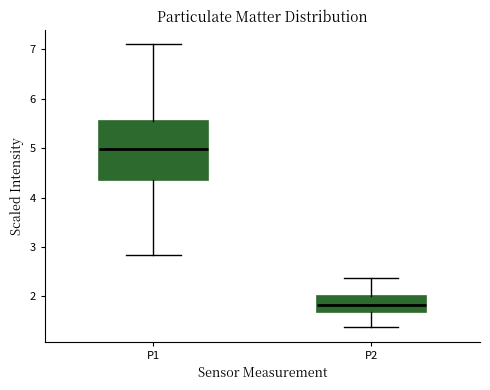

Where is the upper edge of the box for P2 on the y-axis? The values are not printed on the chart, so give them approximately, as read against the axis.

2.0